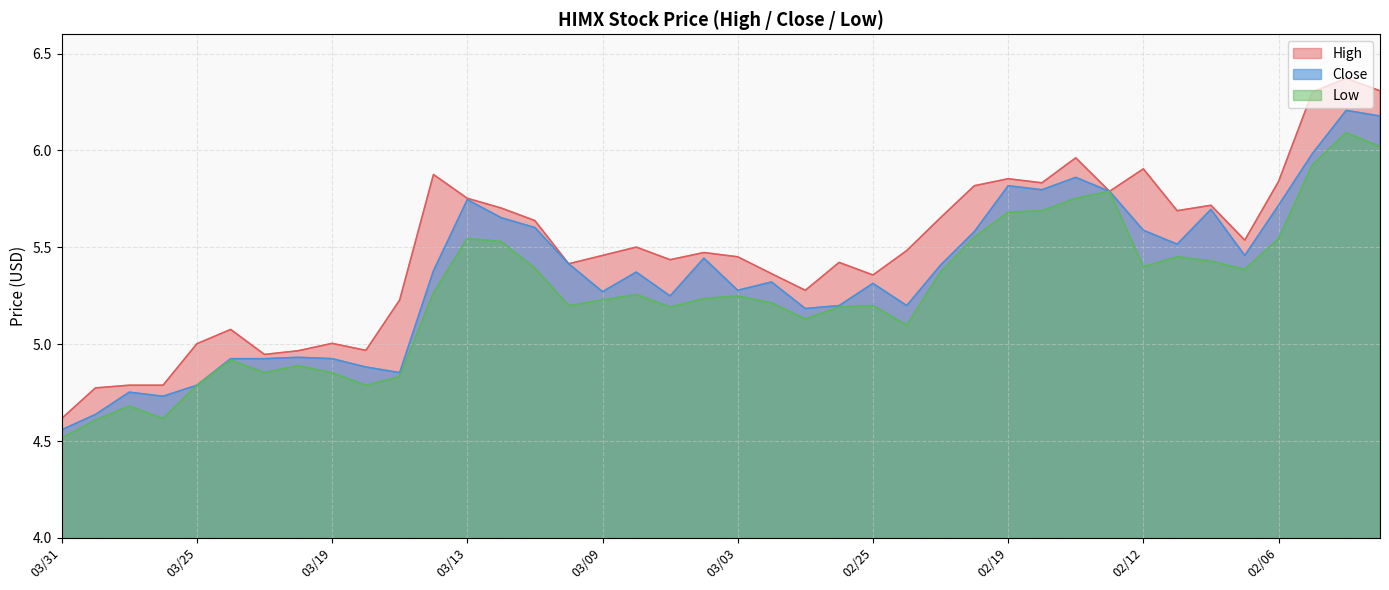

Which category has the highest value in the Close series?

02/04